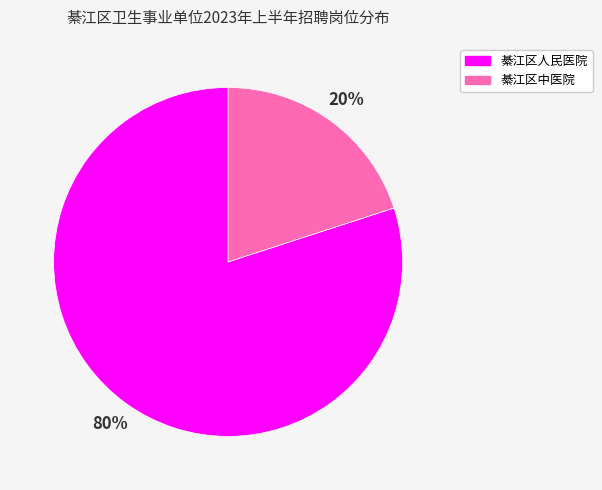

Rank the categories by value from lowest to highest.

綦江区中医院, 綦江区人民医院